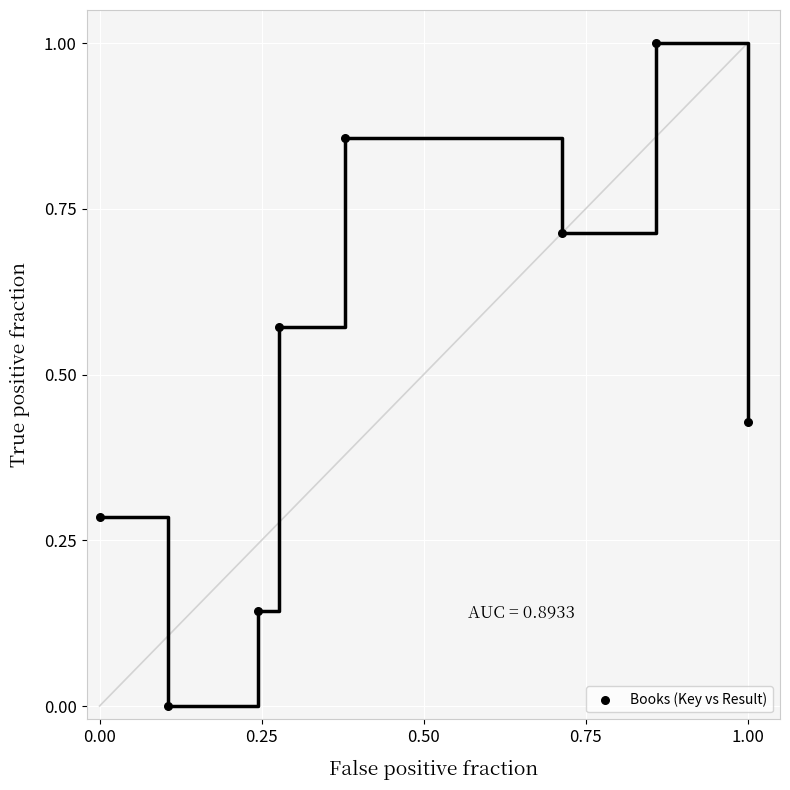

What is the range of X values (max minus min)?

1.0